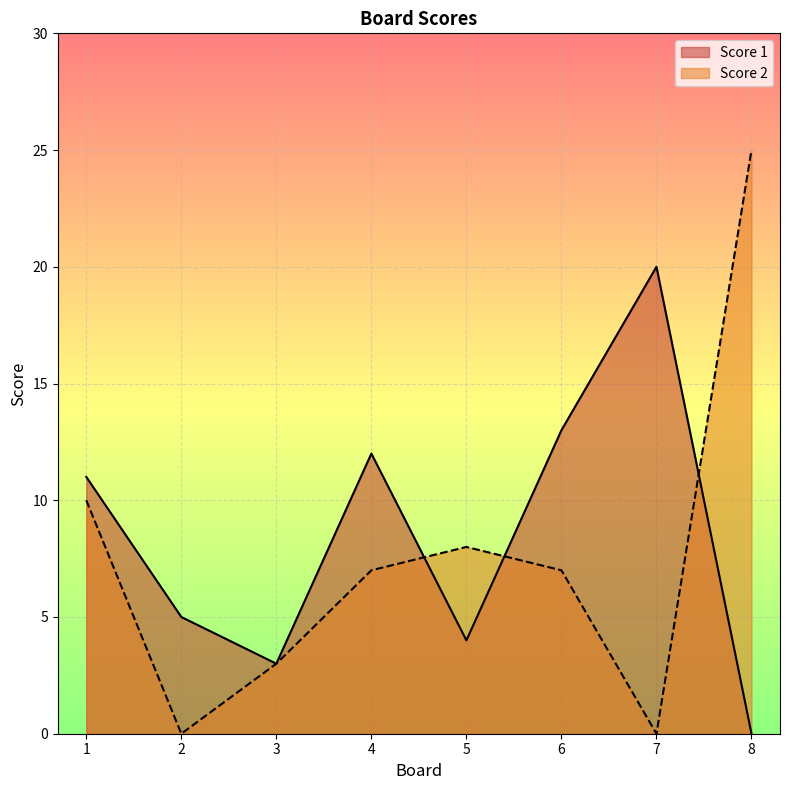

Reading left to right, extract all data points from this chart.

Score 1: 11	5	3	12	4	13	20	0
Score 2: 10	0	3	7	8	7	0	25